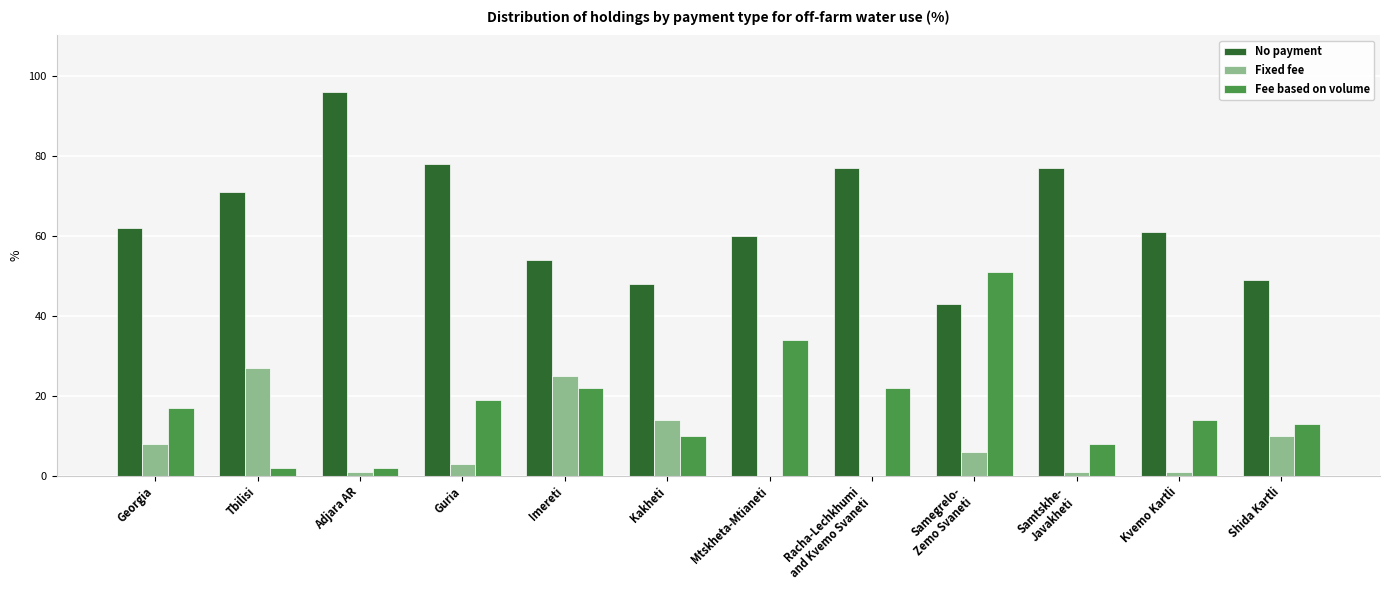

True or false: Fee based on volume has a value of 51 at Samegrelo-
Zemo Svaneti.

True